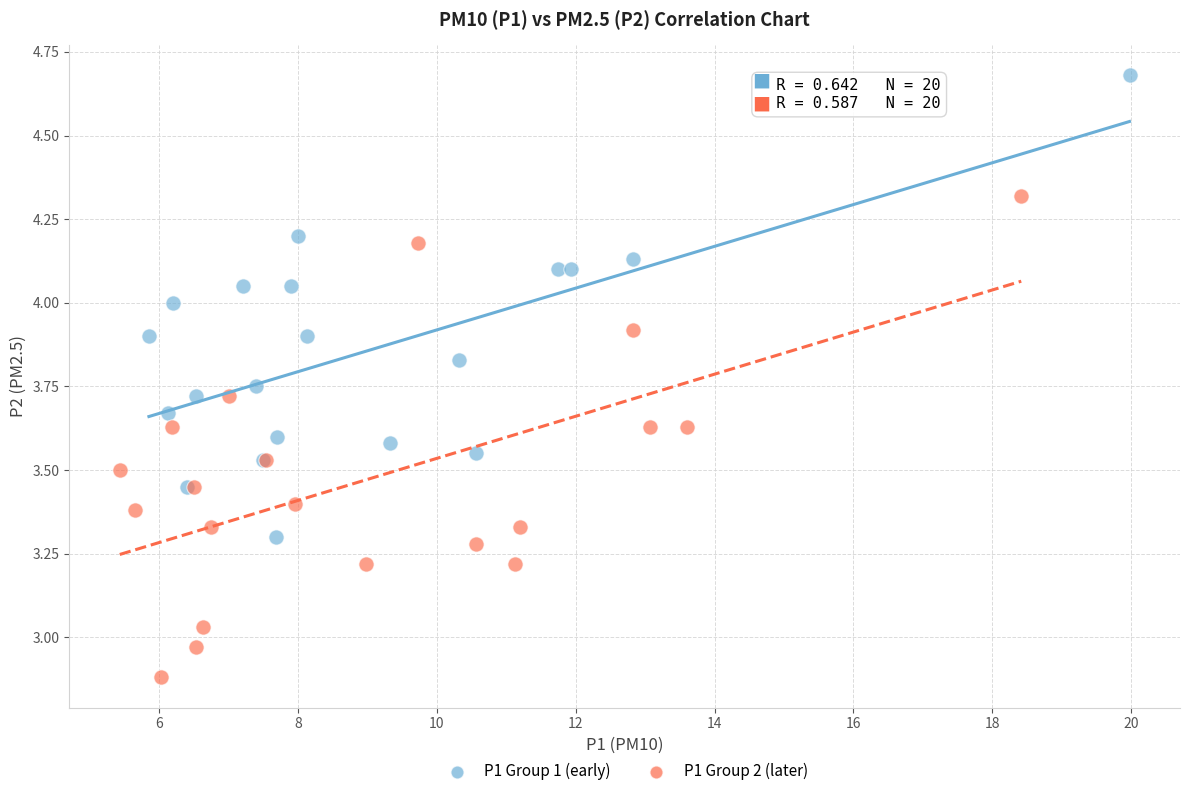

Which series contains the highest Y value?

P1 Group 1 (early)